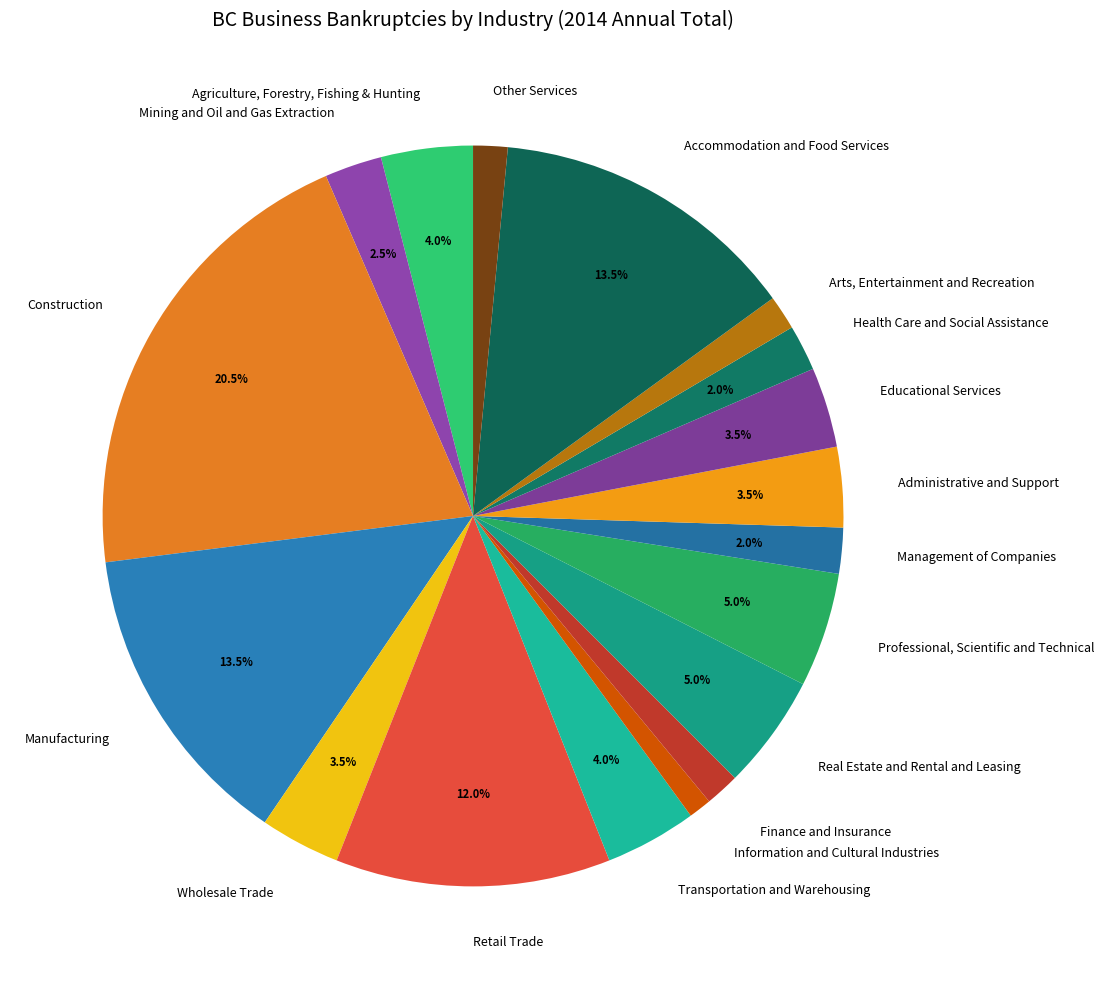

Is Real Estate and Rental and Leasing the majority of the pie?

No